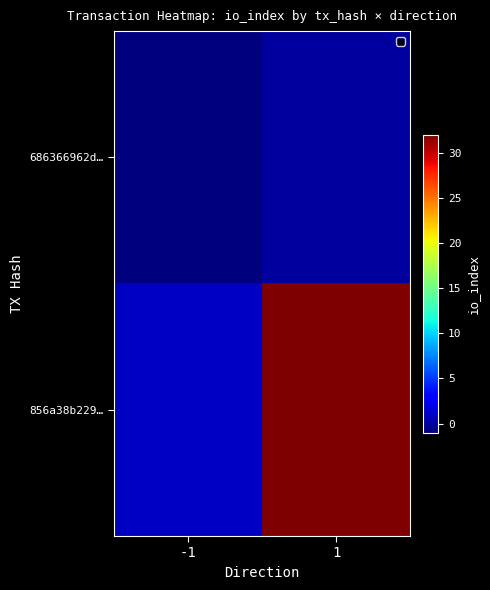

What is the minimum value shown in the chart?

-1